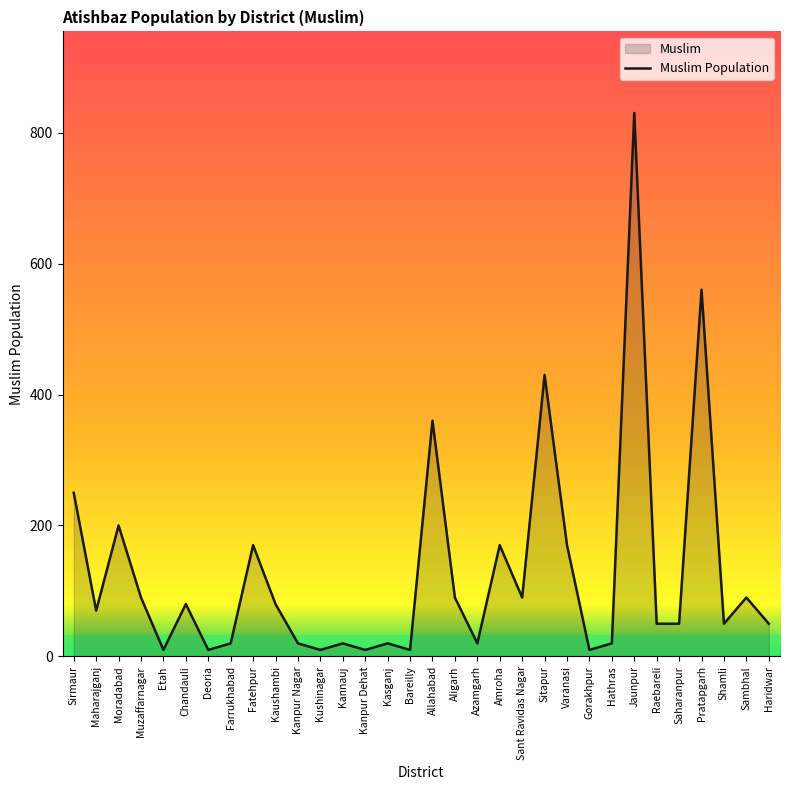

Which has a higher value, Shamli or Fatehpur?

Fatehpur